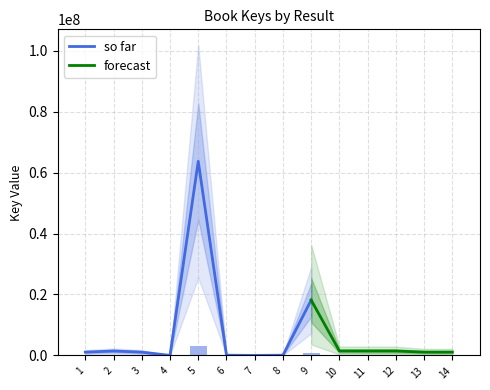

Reading left to right, list all the values displayed in this chart.

1=54101.8	2=72383.6	3=54102.2	4=368.7	5=3184824.8	6=4012.4	7=399.8	8=4012.2	9=908056.1	10=72384.6	11=72384.2	12=72383.9	13=54102.0	14=54102.5